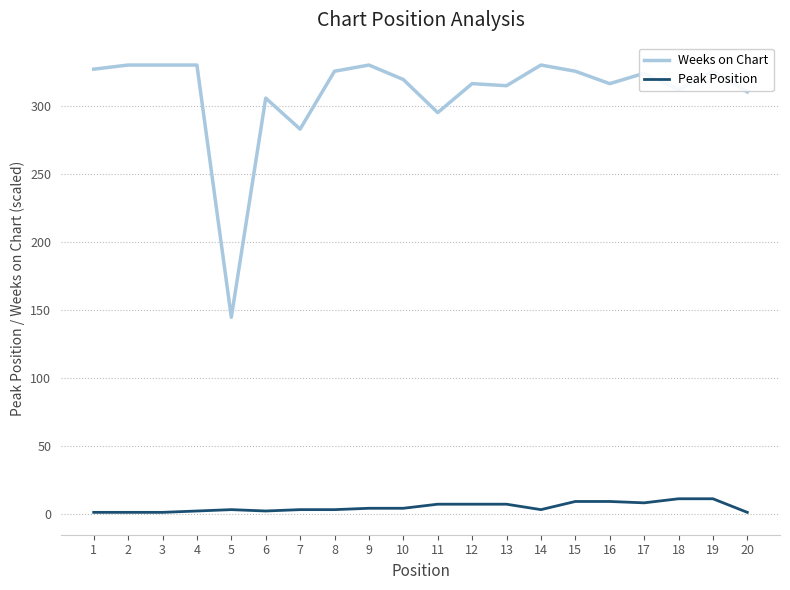

Is it true that Weeks on Chart equals 330.0 at 4?

True